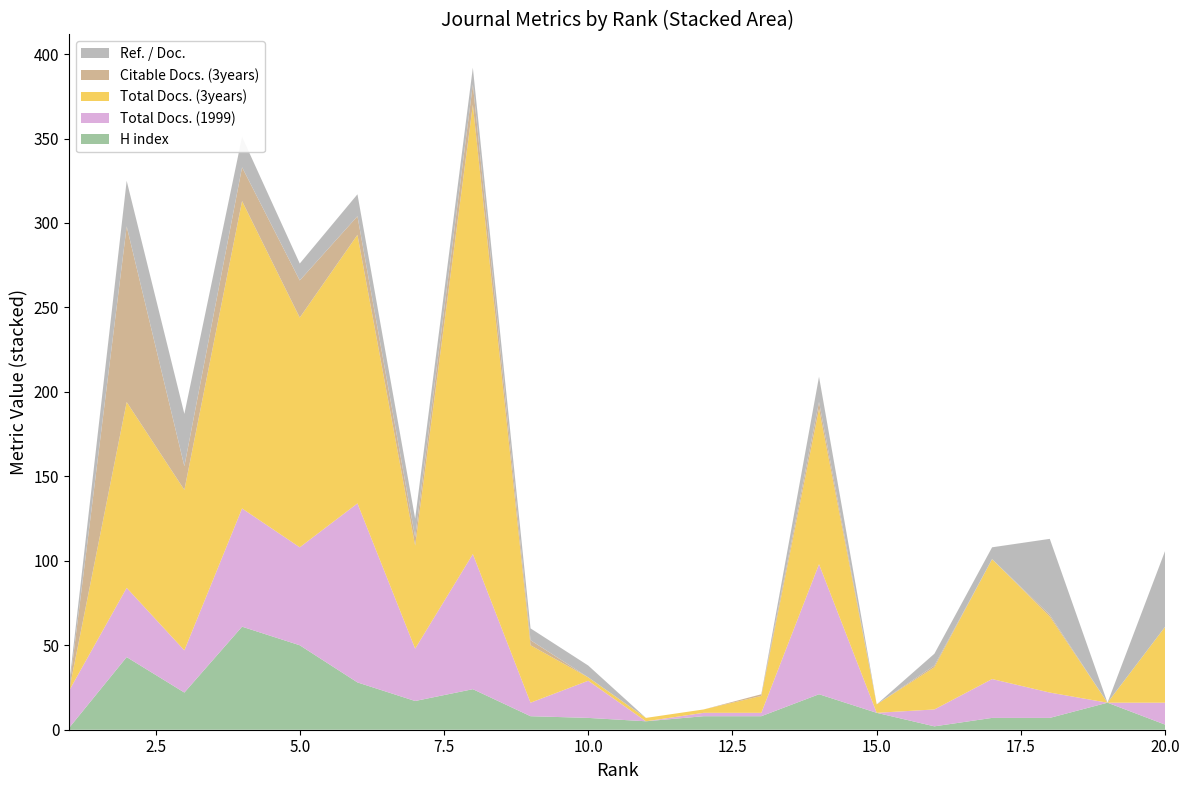

Reading left to right, extract all data points from this chart.

H index: 1	43	22	61	50	28	17	24	8	7	5	8	8	21	10	2	7	7	16	3
Total Docs. (1999): 22	41	25	70	58	106	31	80	8	22	0	2	2	77	0	10	23	15	0	13
Total Docs. (3years): 0	110	95	182	136	159	61	266	34	2	2	2	10	92	5	25	71	45	0	45
Citable Docs. (3years): 0	104	14	20	22	11	5	12	3	0	0	0	1	4	0	1	0	1	0	0
Ref. / Doc.: 3	27	31	18	10	13	11	10	7	7	0	0	0	15	0	7	7	45	0	45